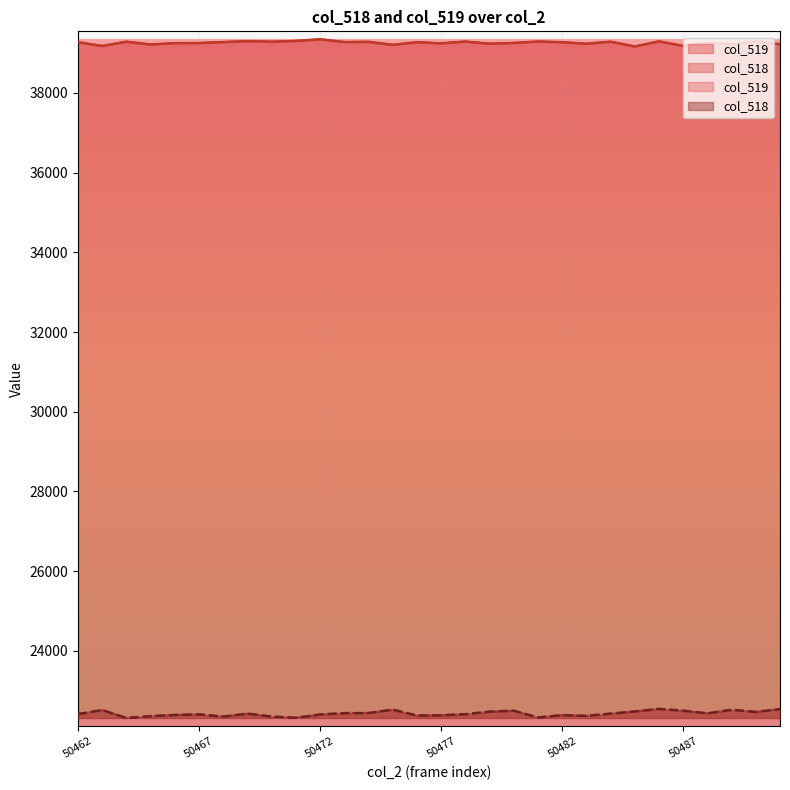

List the labels in order of col_519 value, largest first.

50472, 50471, 50469, 50486, 50490, 50481, 50478, 50464, 50470, 50484, 50474, 50473, 50468, 50462, 50476, 50482, 50480, 50467, 50466, 50488, 50477, 50479, 50483, 50489, 50491, 50465, 50475, 50463, 50487, 50485